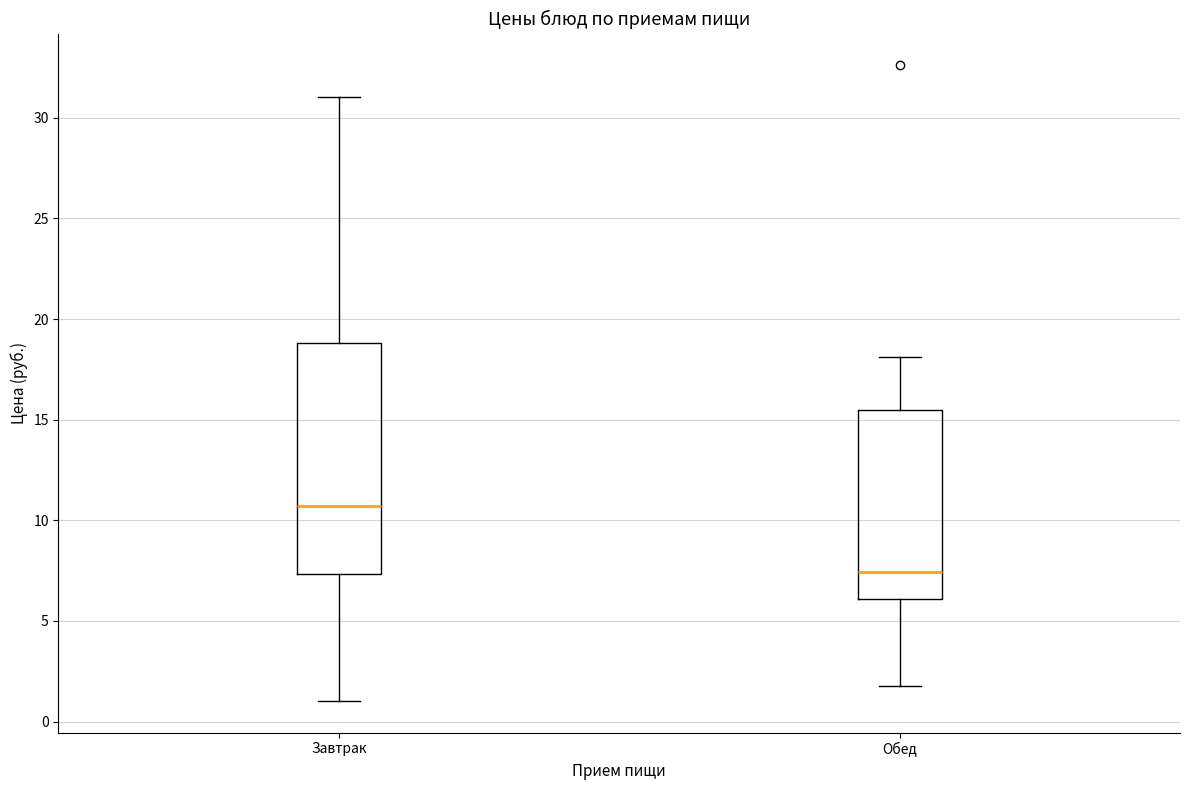

Which box's median line is the highest?

Завтрак